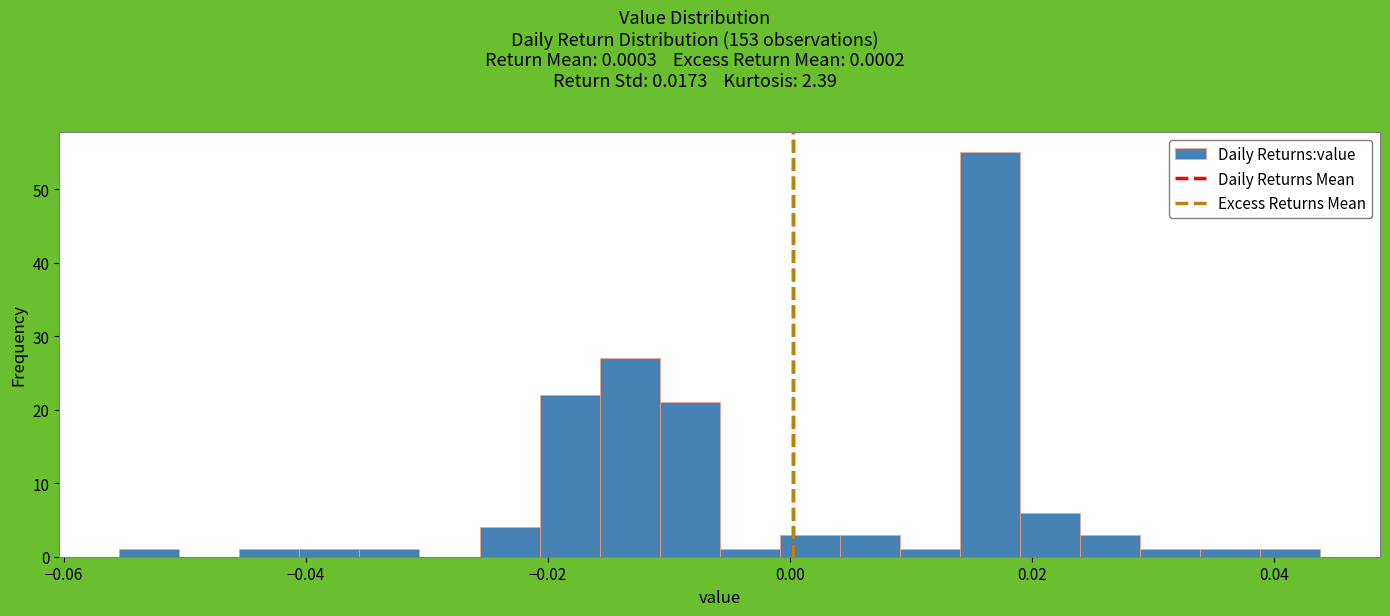

Read against the x-axis, roughly where is the centre of the tallest bar?

0.016